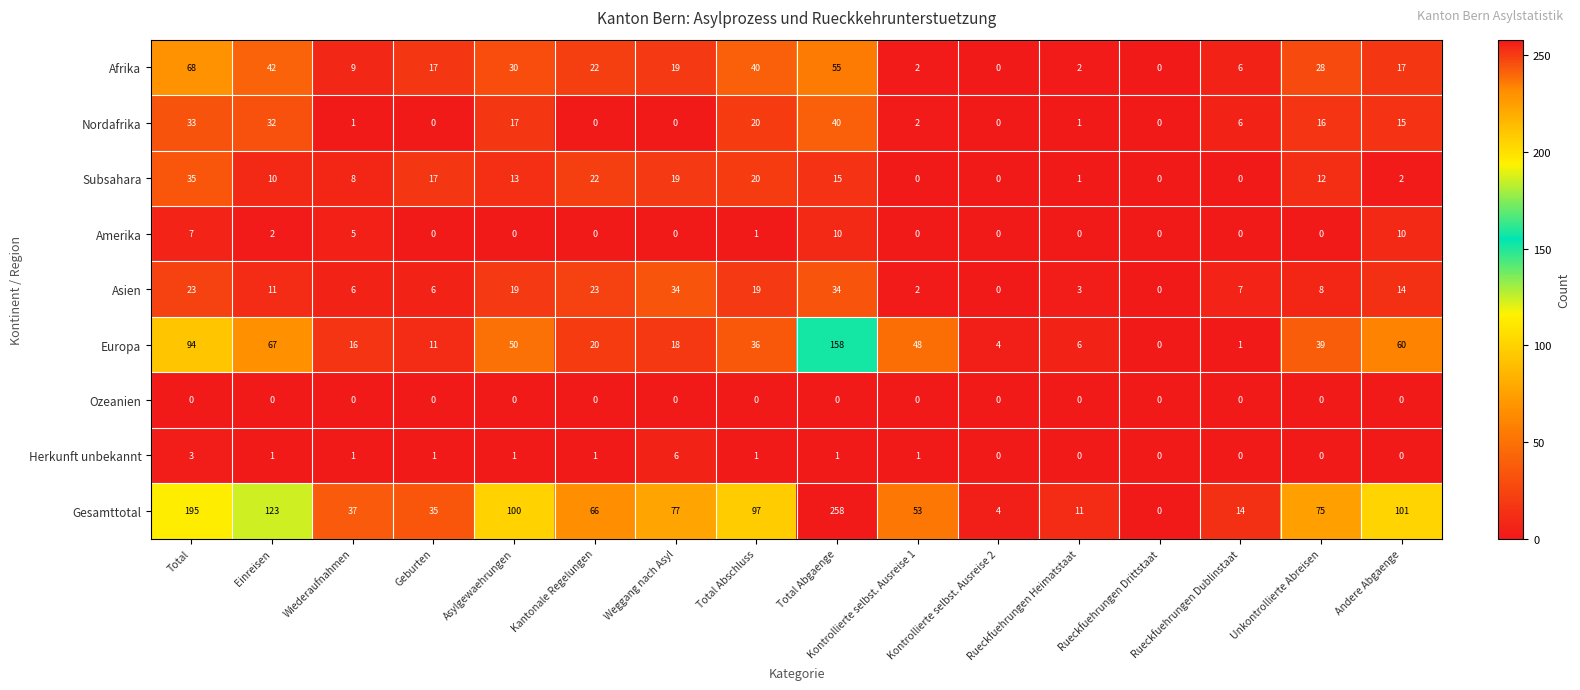

Between Kantonale Regelungen and Kontrollierte selbst. Ausreise 1, which series saw the biggest shift?

Europa